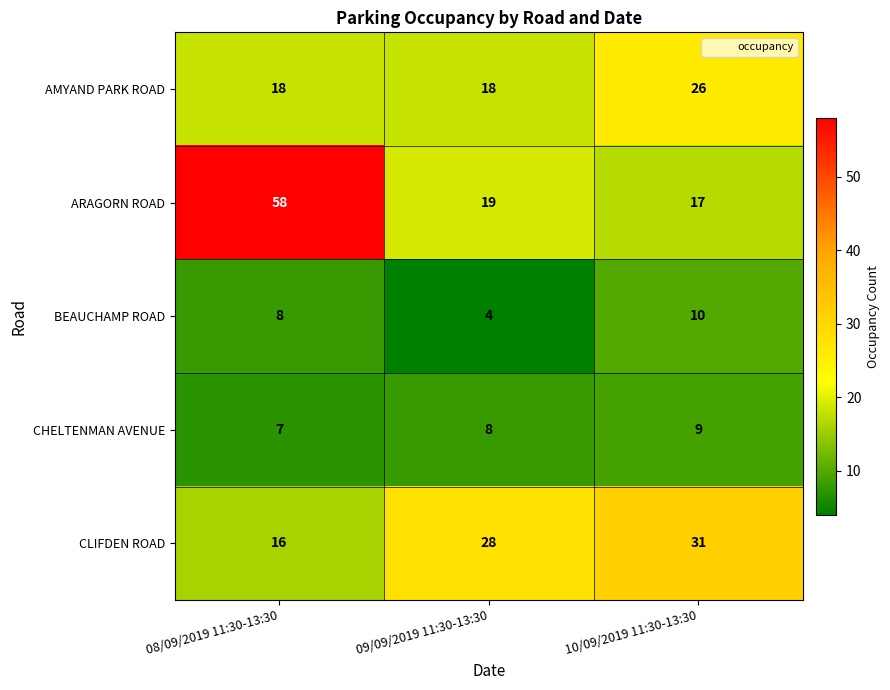

Reading left to right, list all the values displayed in this chart.

AMYAND PARK ROAD: 08/09/2019 11:30-13:30=18	09/09/2019 11:30-13:30=18	10/09/2019 11:30-13:30=26
ARAGORN ROAD: 08/09/2019 11:30-13:30=58	09/09/2019 11:30-13:30=19	10/09/2019 11:30-13:30=17
BEAUCHAMP ROAD: 08/09/2019 11:30-13:30=8	09/09/2019 11:30-13:30=4	10/09/2019 11:30-13:30=10
CHELTENMAN AVENUE: 08/09/2019 11:30-13:30=7	09/09/2019 11:30-13:30=8	10/09/2019 11:30-13:30=9
CLIFDEN ROAD: 08/09/2019 11:30-13:30=16	09/09/2019 11:30-13:30=28	10/09/2019 11:30-13:30=31